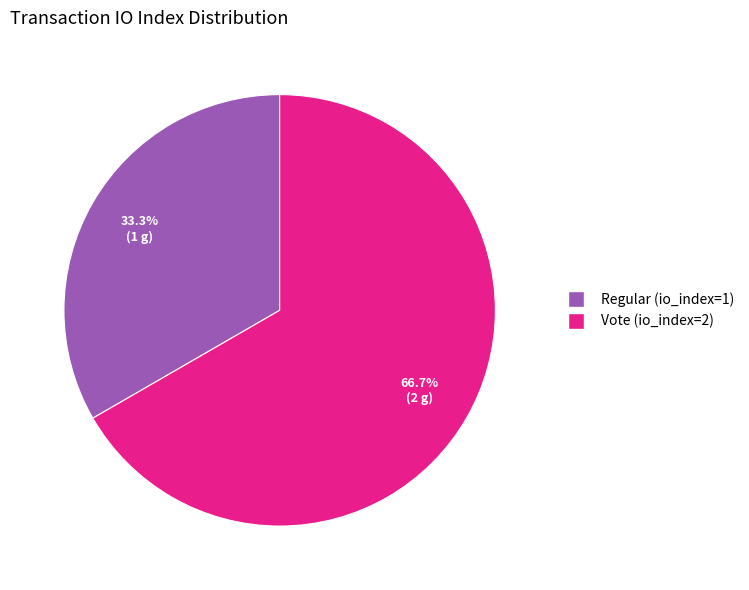

Is there a majority slice in this chart?

Yes